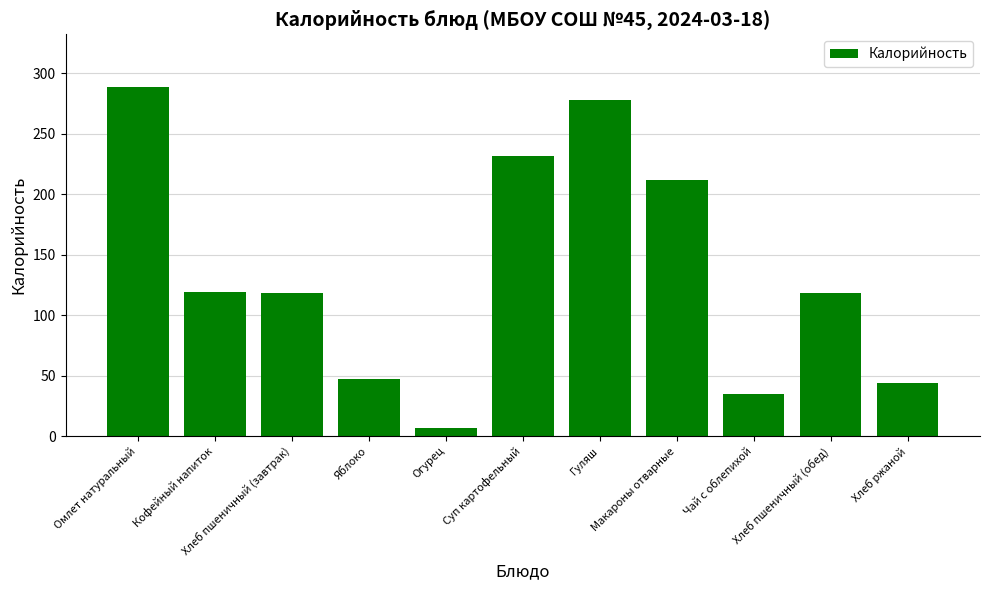

Does the chart contain stacked bars?

No